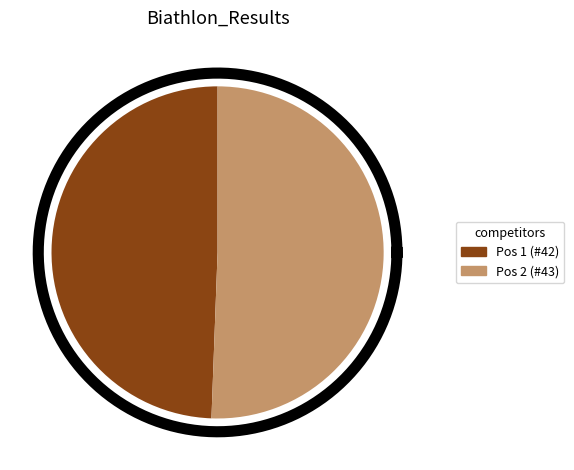

To the nearest percent, what portion does 1 represent?

49%